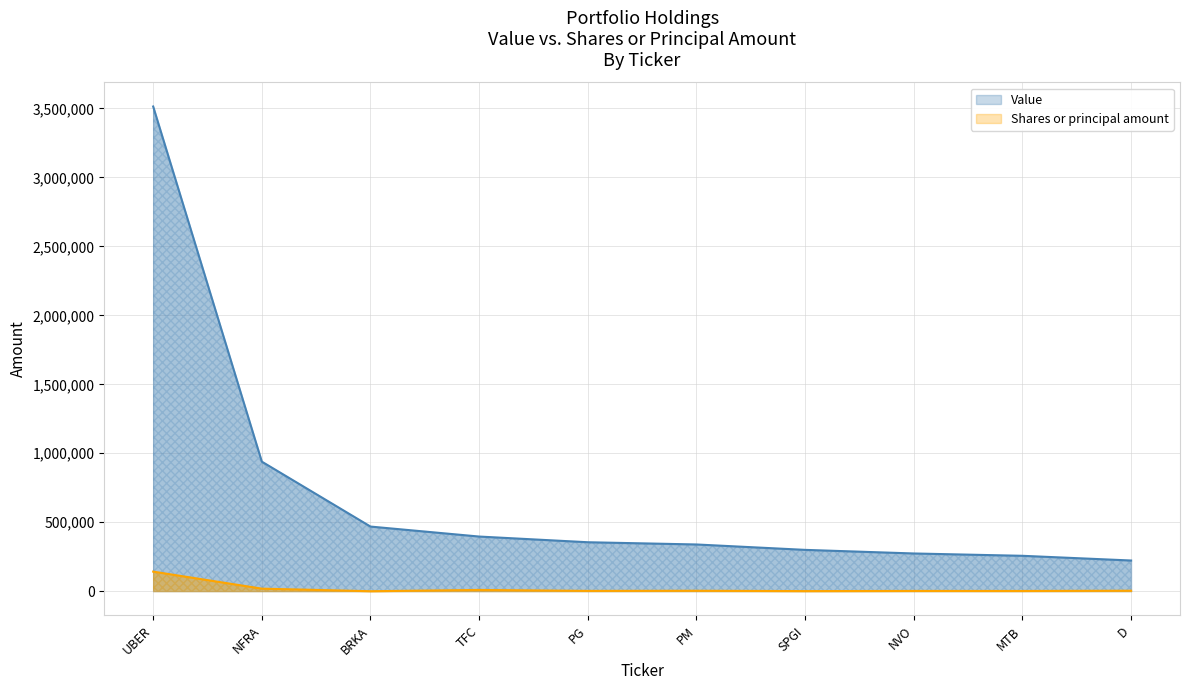

True or false: Shares or principal amount has a value of 1320 at D.

False